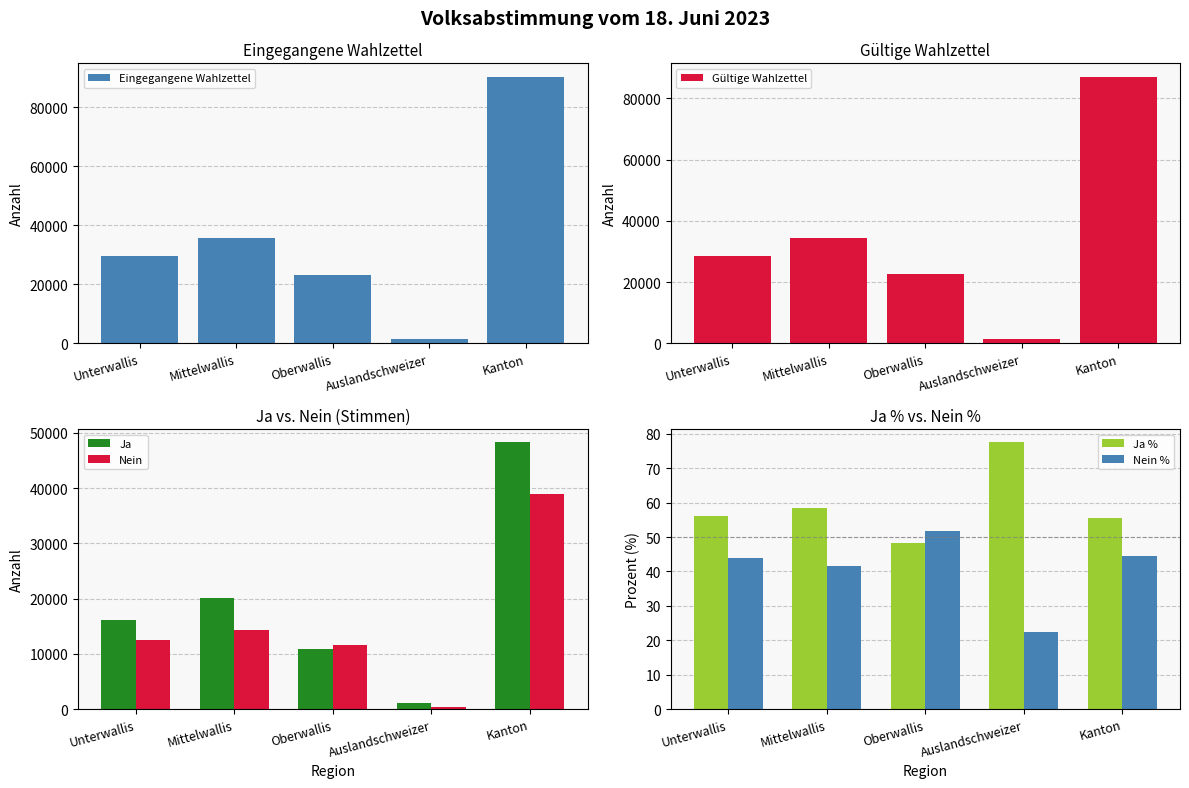

Rank the categories by Gültige Wahlzettel value from lowest to highest.

Auslandschweizer, Oberwallis, Unterwallis, Mittelwallis, Kanton